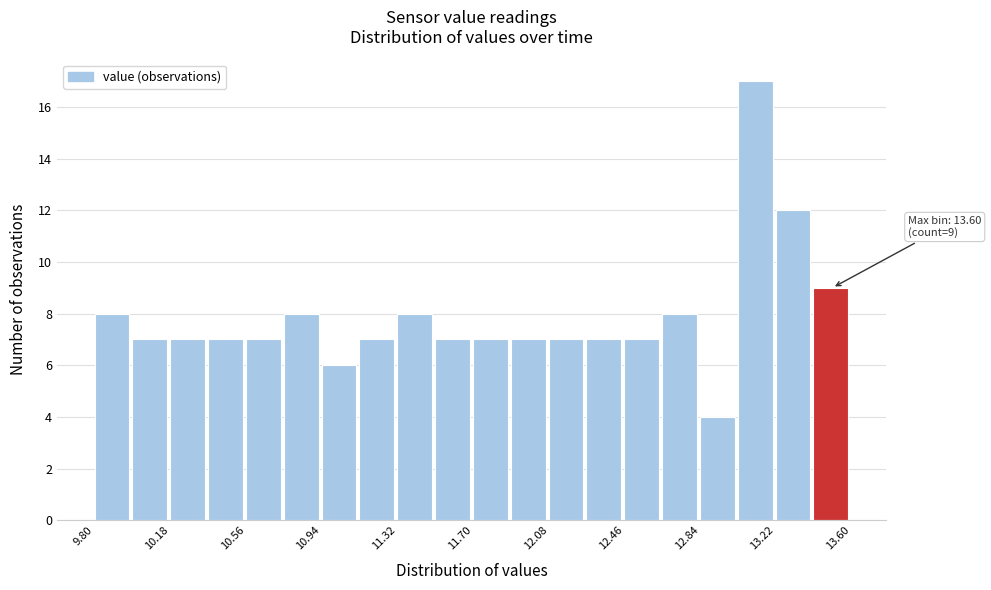

Around what value on the x-axis is the tallest bar? Give the approximate position of its centre, as read against the axis.

13.10